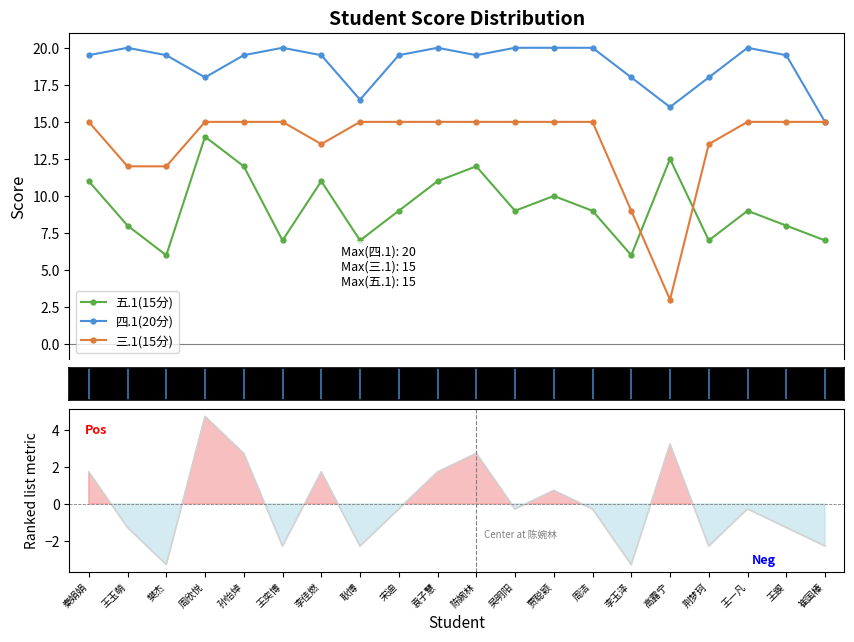

Where does the 五.1 (centered) series first go above 0?

秦娟娟